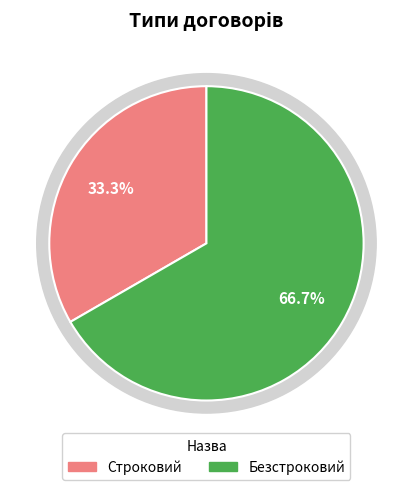

How many slices are in this pie chart?

2